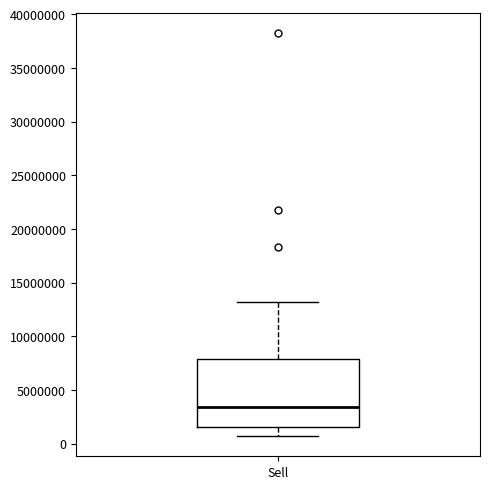

Transcribe this box plot: give where the median line is, the range the box spans, and where the two whiskers end, as read against the y-axis. The values are not printed on the chart, so give them approximately, as read against the axis.

median 3500000, box 1500000 to 8000000, whiskers 500000 to 13000000